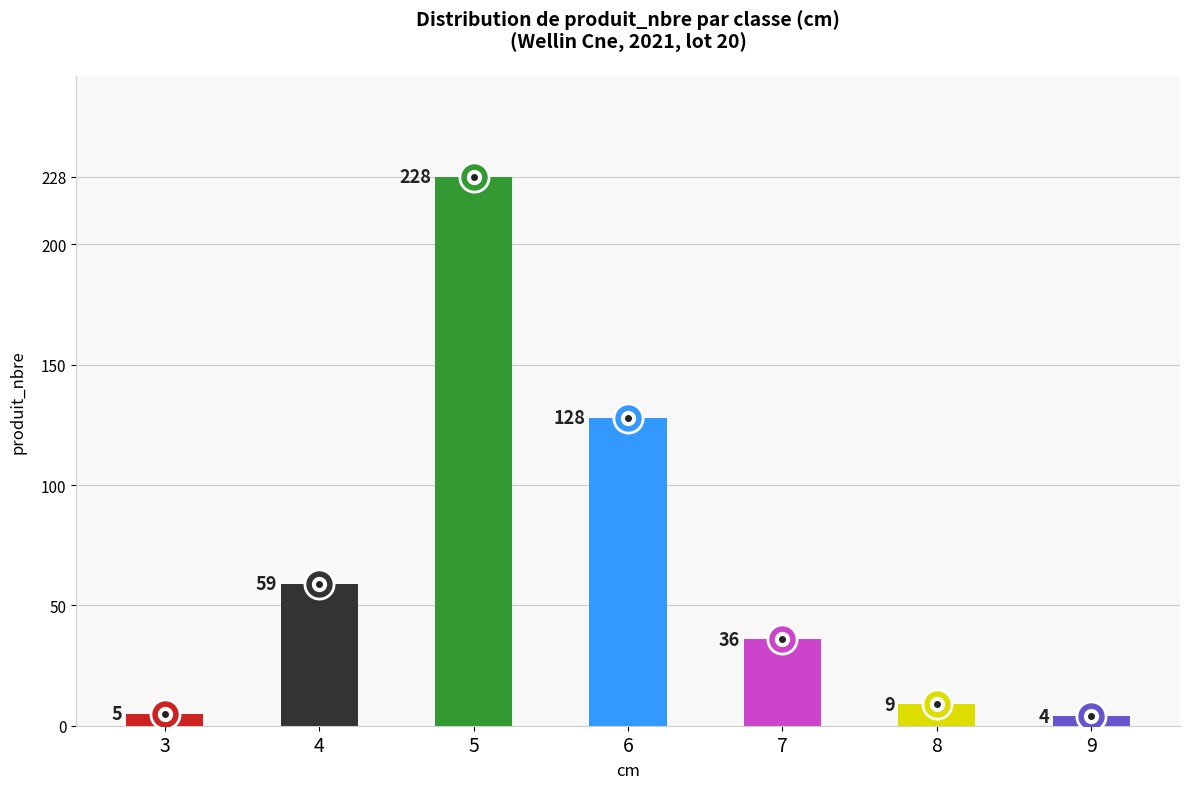

What is the sum of all values?

469